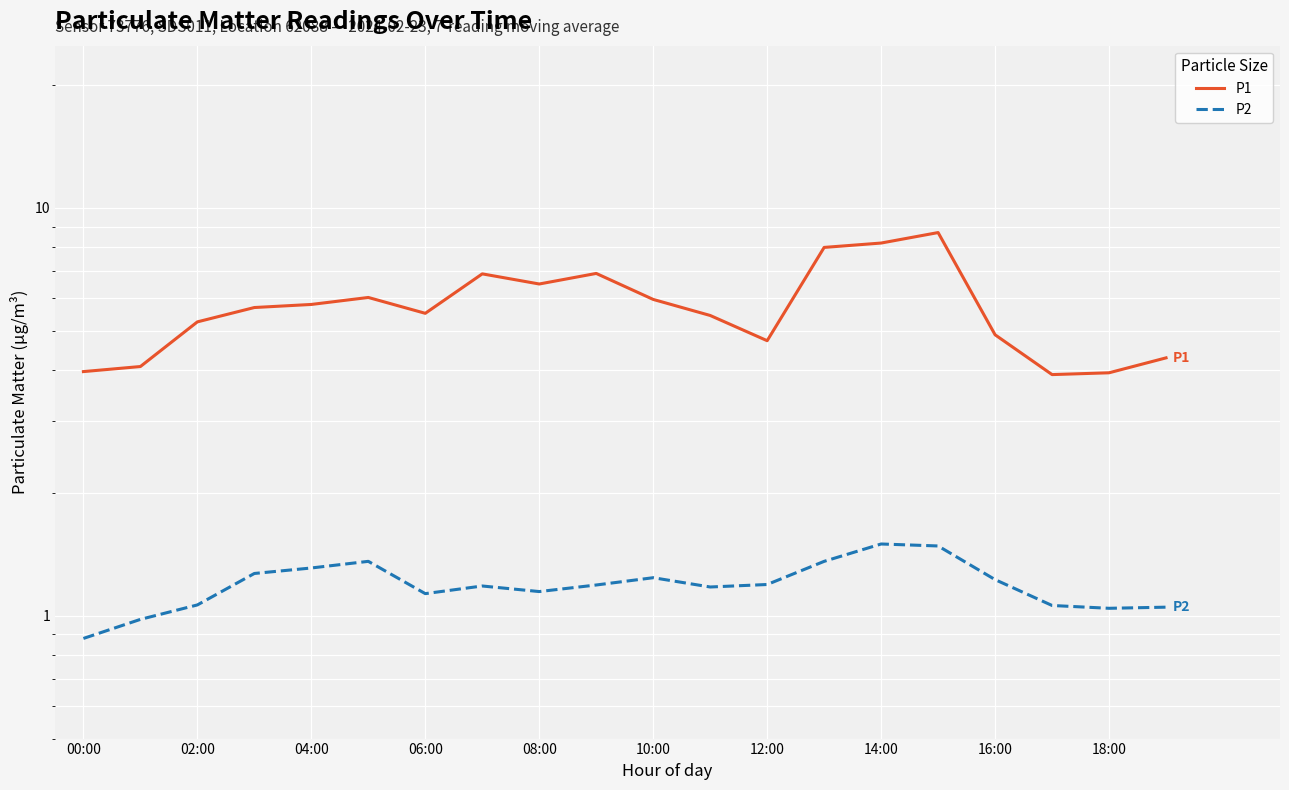

What is the difference between the second highest and second lowest values in the P1 series?

4.3